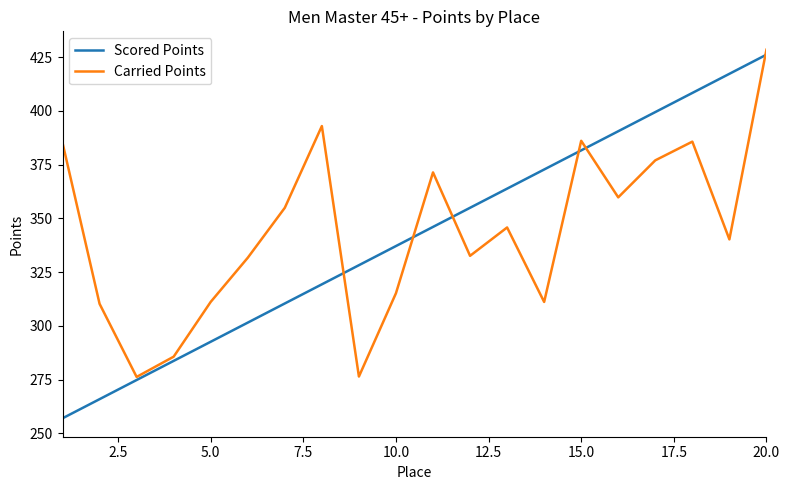

What is the average value of the Carried Points series?

343.9